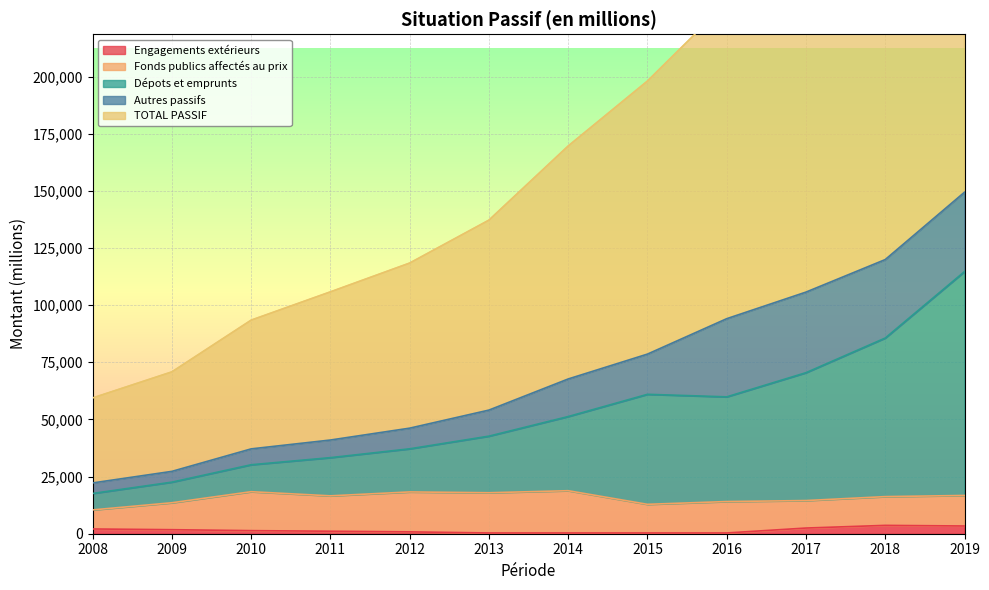

True or false: TOTAL PASSIF has a value of 59396.6 at 2008.

True